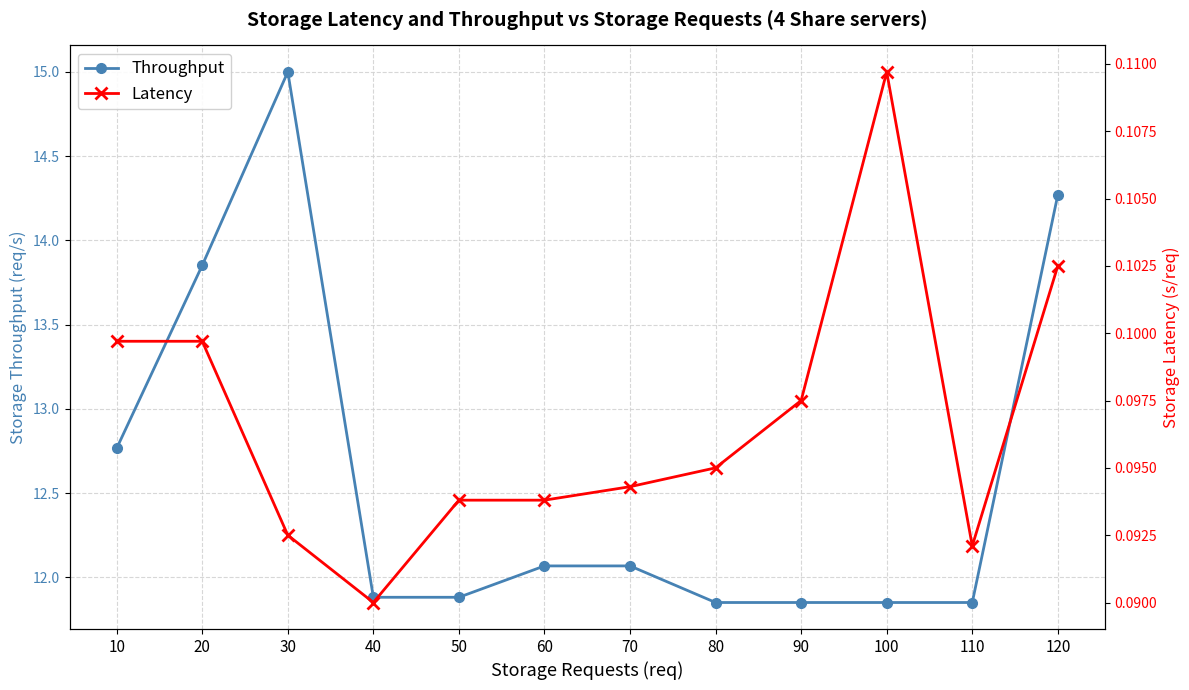

The value of Throughput at 70 is 4.0. True or false?

False